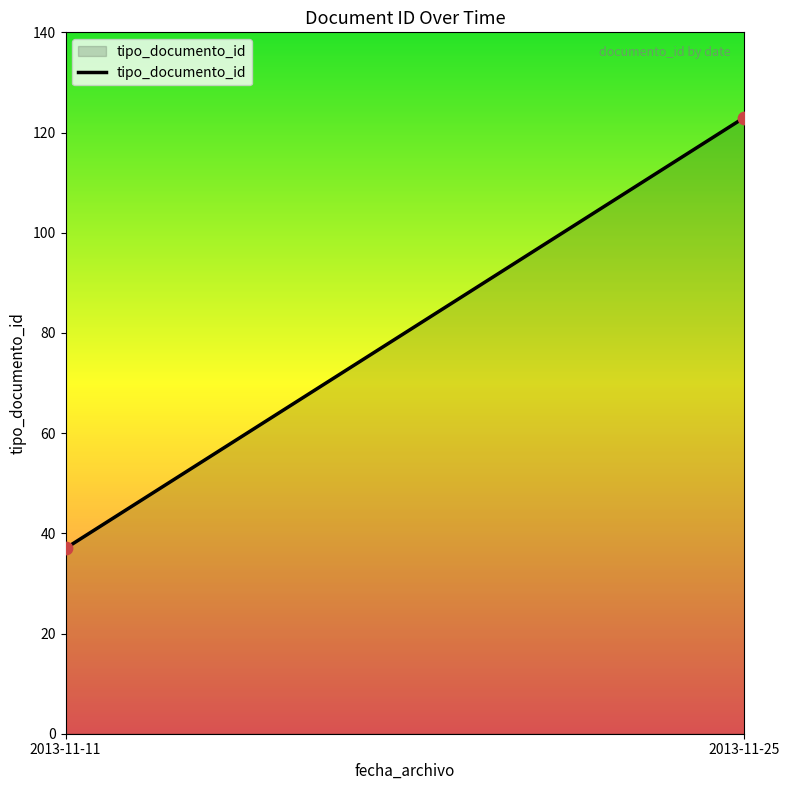

What is the range of Y values (max minus min)?

86